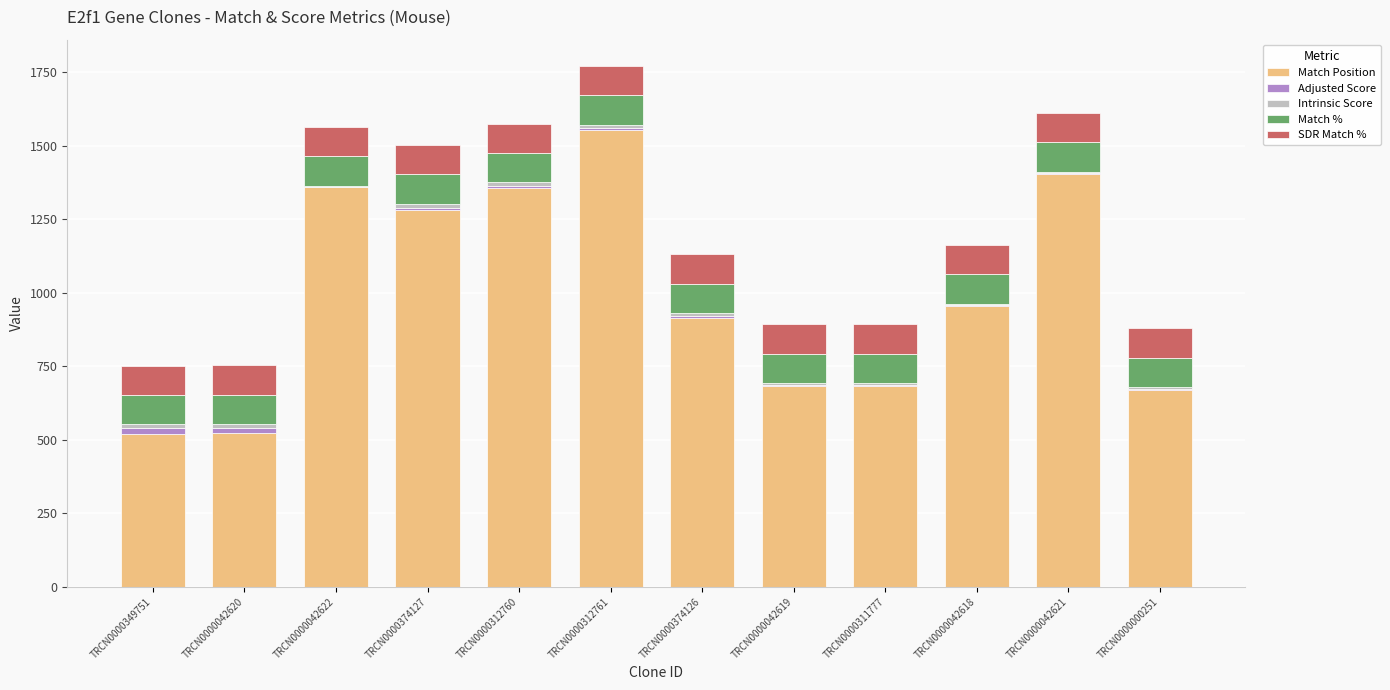

Is it true that Match Position equals 446.2 at TRCN0000042619?

False